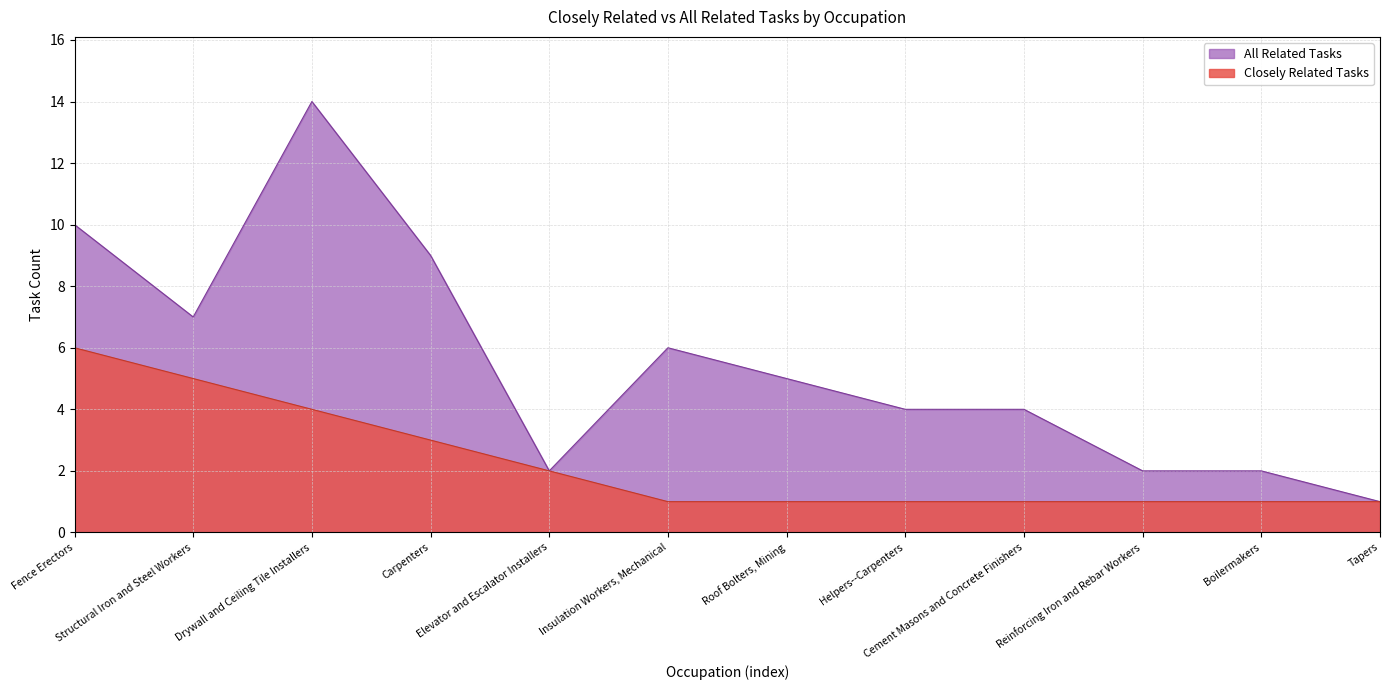

What is the spread (max minus min) of values at Structural Iron and Steel Workers?

2